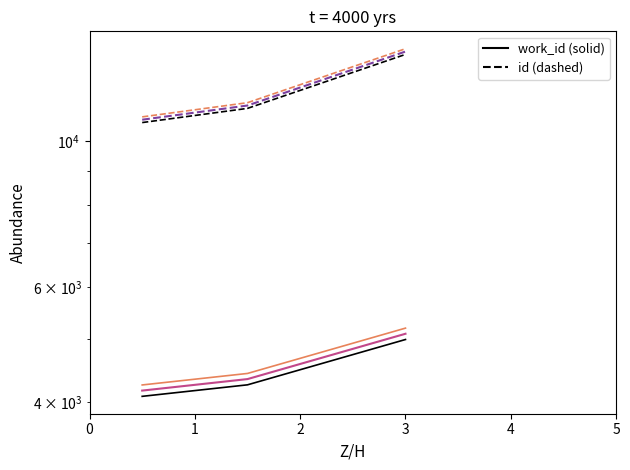

Which series has the widest spread of values?

id (var 1)